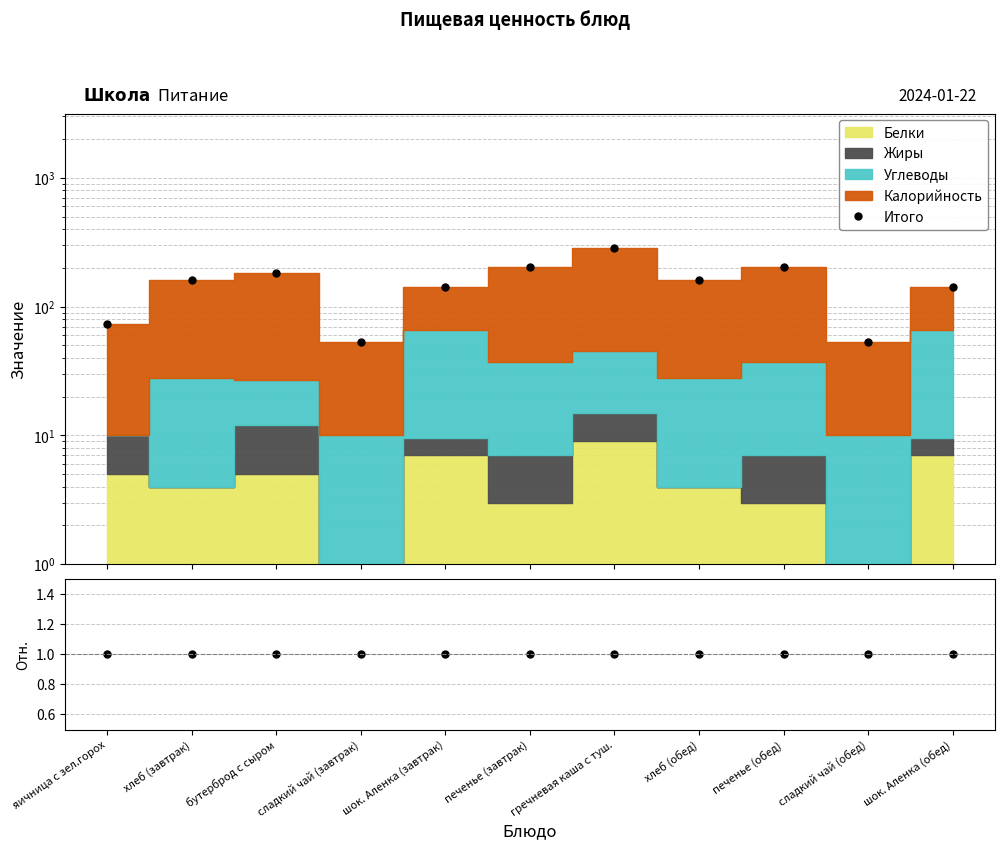

True or false: Итого/Итого has more than 2 interior local peaks.

False